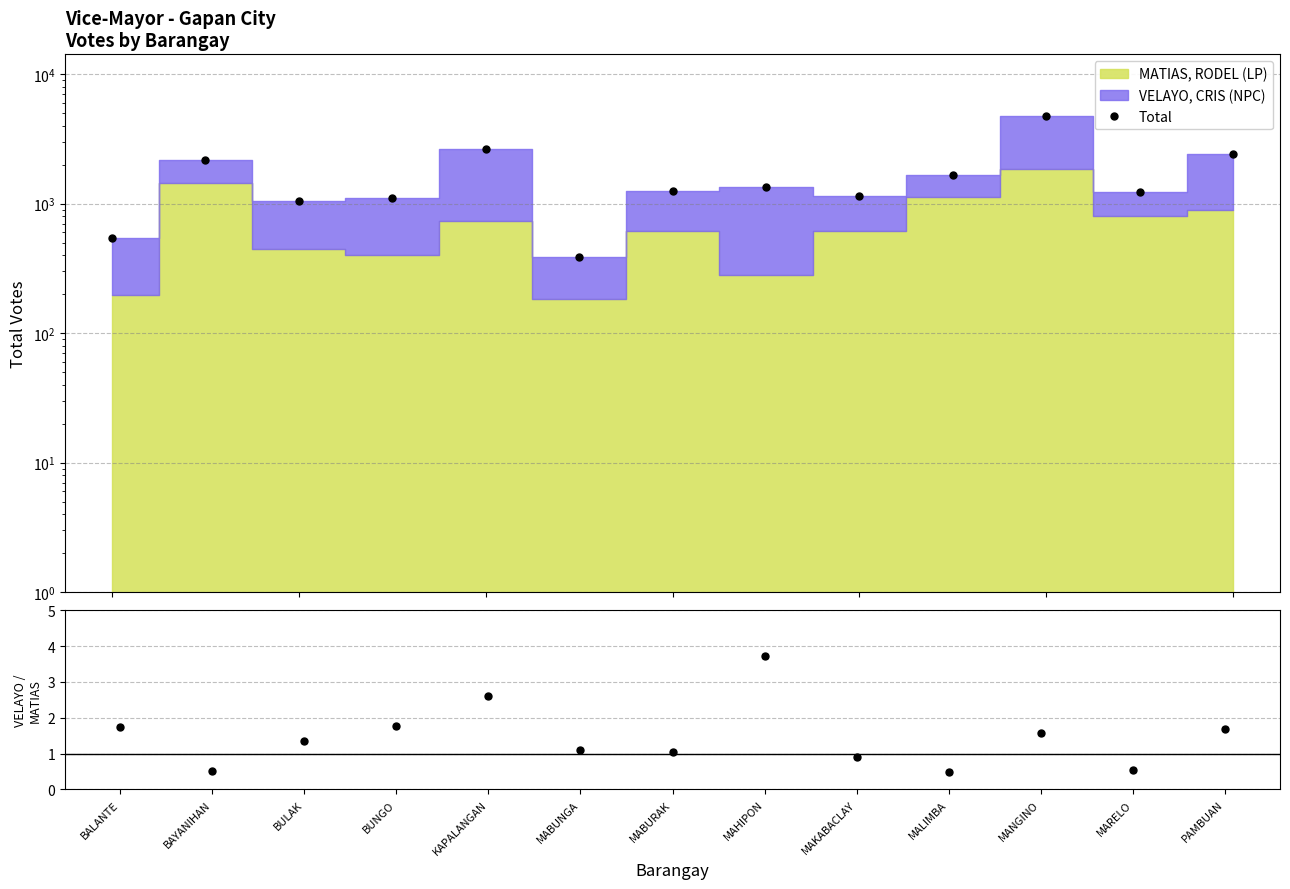

What is the maximum value shown in the chart?

4732